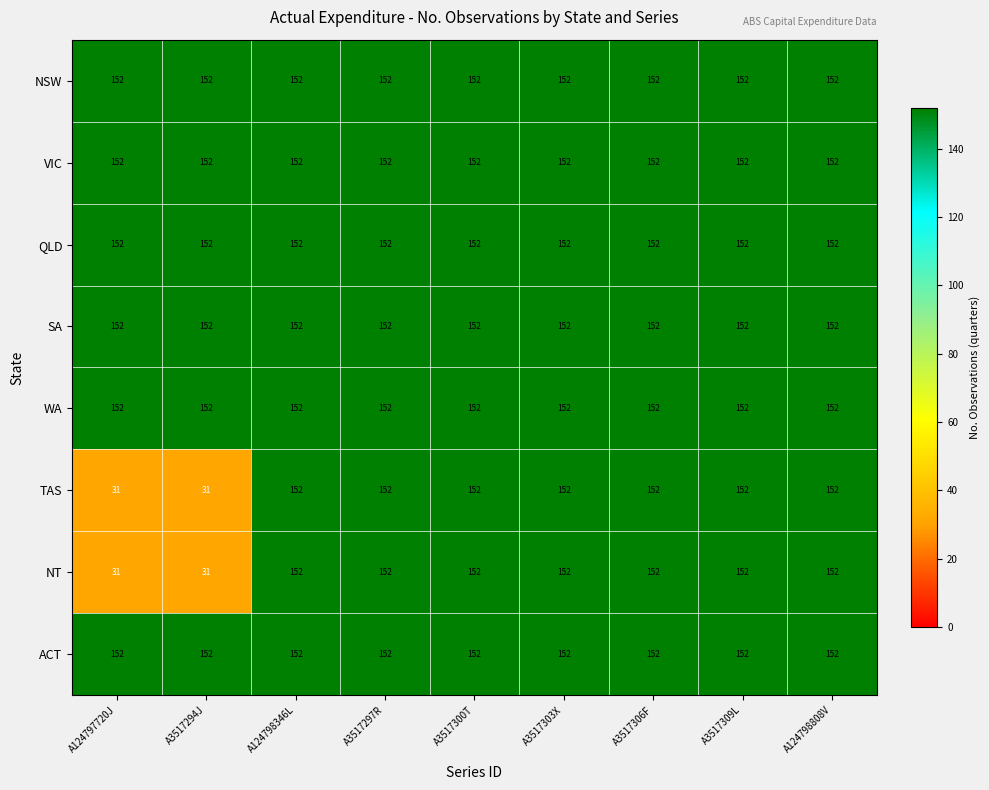

Read the TAS value at A124798808V, to the nearest 5.

150